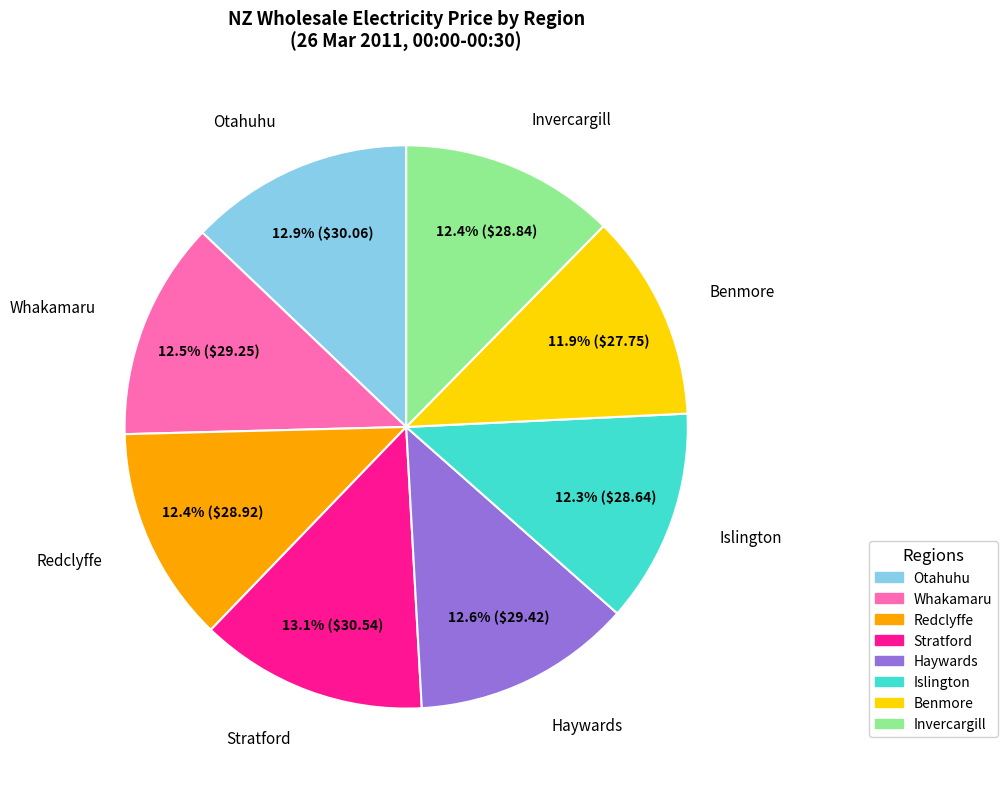

Combined, do Redclyffe and Stratford account for over 50%?

No